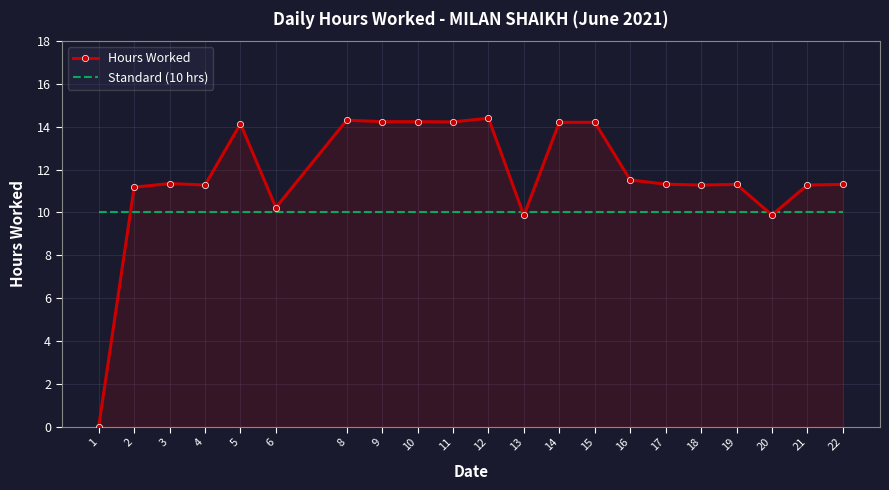

Rank the series by their average value, from lowest to highest.

Standard (10 hrs), Hours Worked